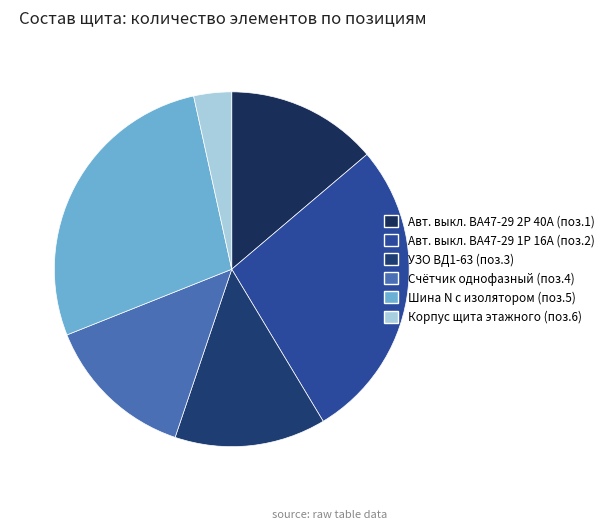

Count the number of slices in the pie.

6